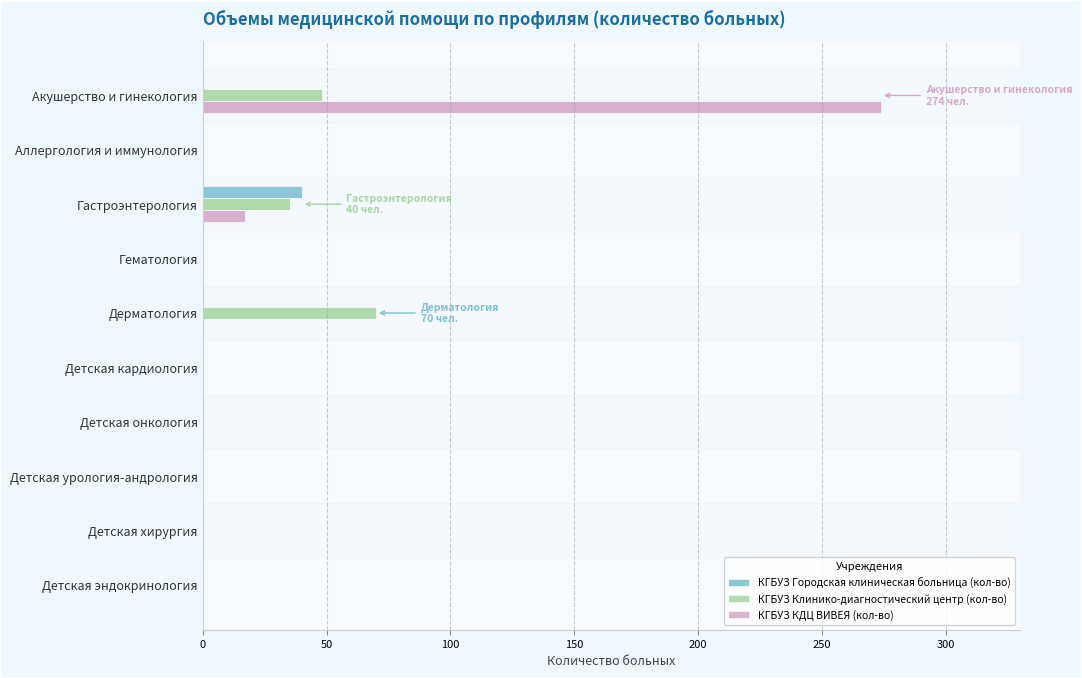

At which category does the chart reach its peak across all series?

Акушерство и гинекология